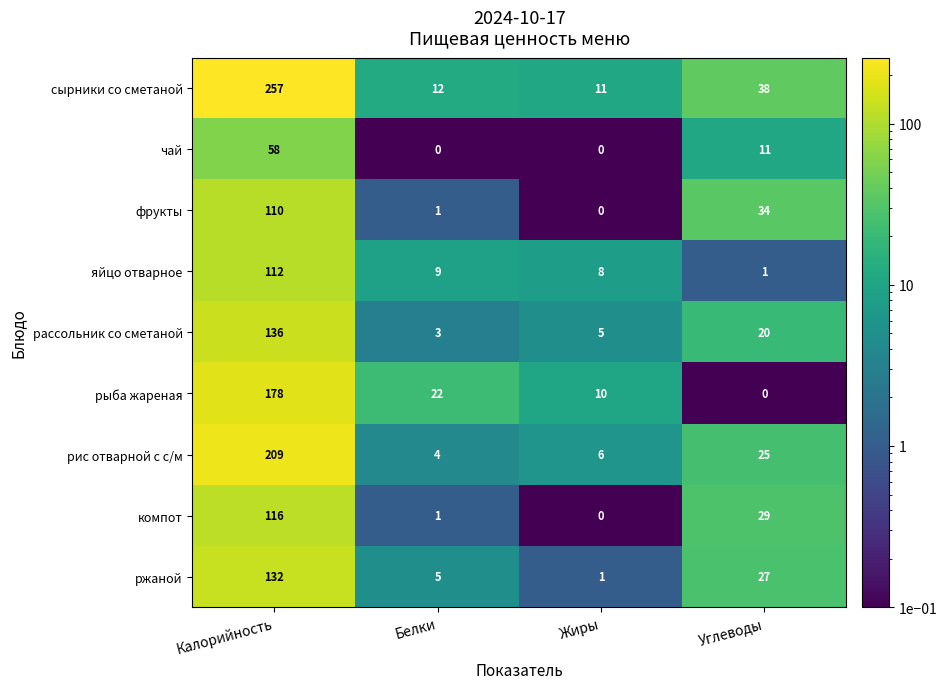

True or false: чай has a value of 0 at Жиры.

True